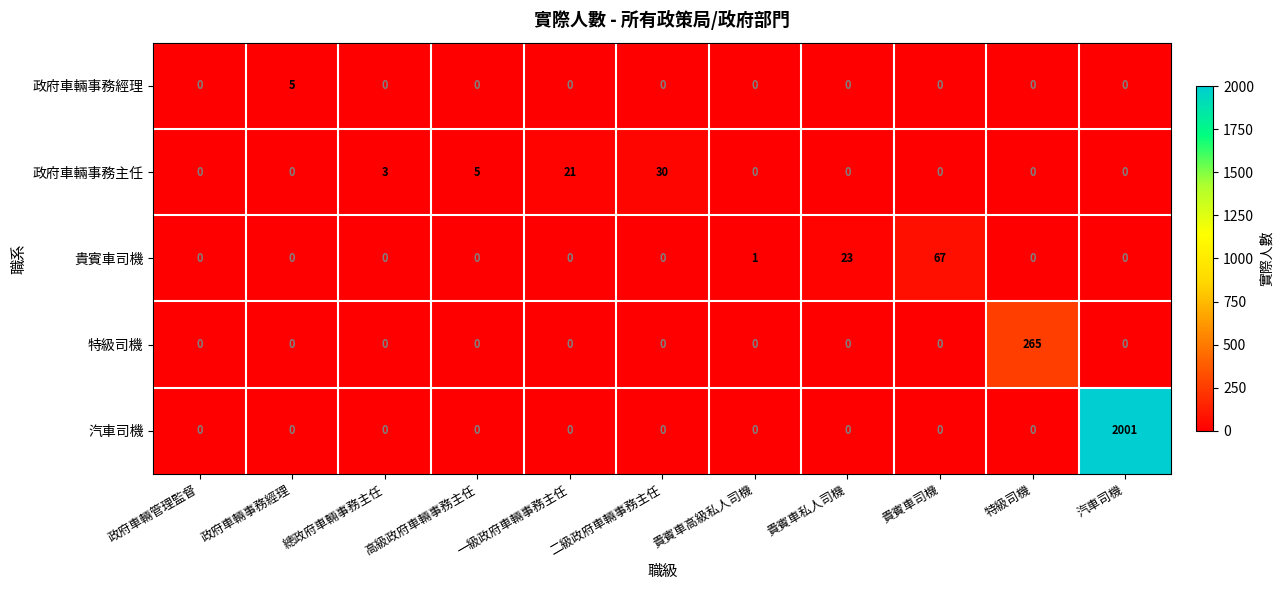

Rank the series by their maximum value, from lowest to highest.

政府車輛事務經理, 政府車輛事務主任, 貴賓車司機, 特級司機, 汽車司機